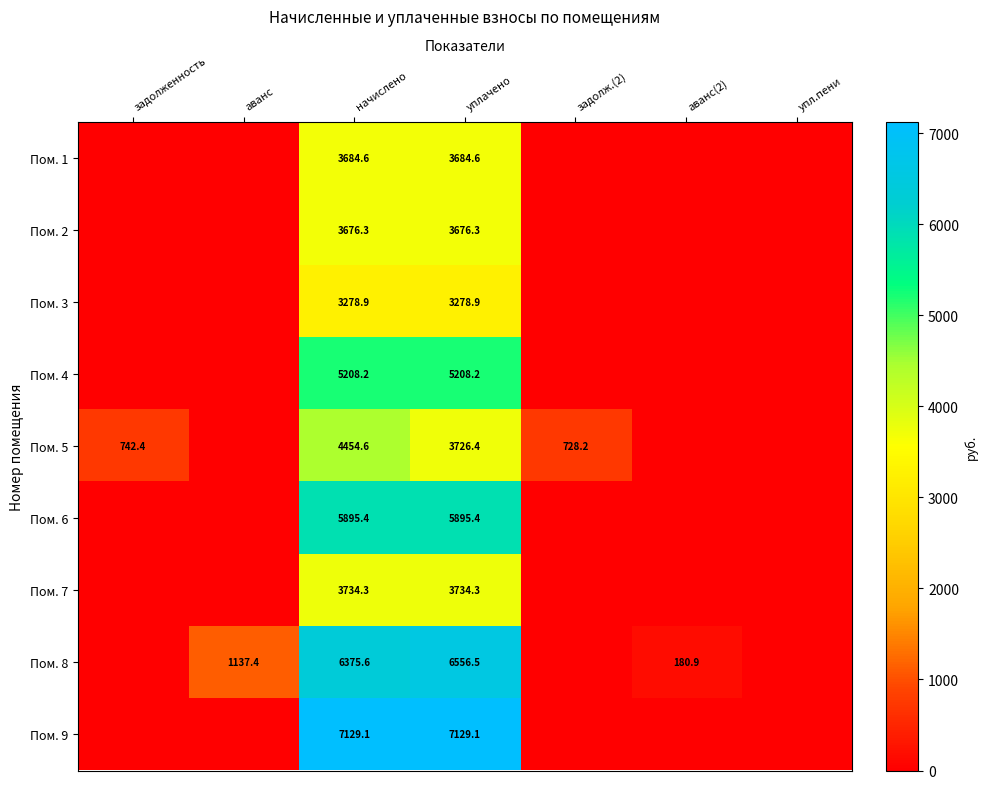

The Пом. 5 series shows 728.2 at задолж.(2). True or false?

True